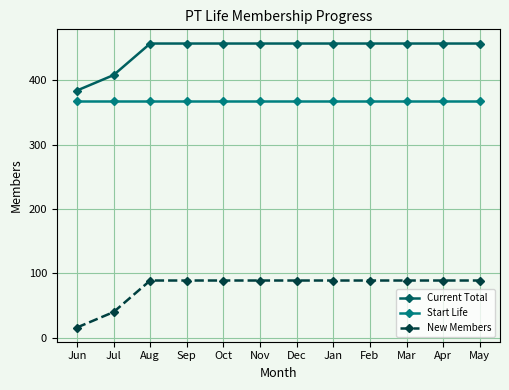

What is the difference between the maximum and minimum values in the New Members series?

73